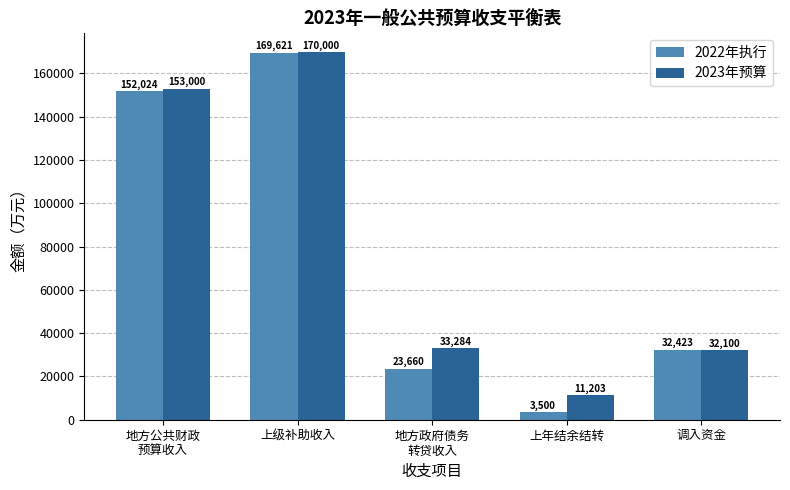

Reading left to right, what are all the values shown in this chart?

2022年执行: 地方公共财政
预算收入=152024	上级补助收入=169621	地方政府债务
转贷收入=23660	上年结余结转=3500	调入资金=32423
2023年预算: 地方公共财政
预算收入=153000	上级补助收入=170000	地方政府债务
转贷收入=33284	上年结余结转=11203	调入资金=32100